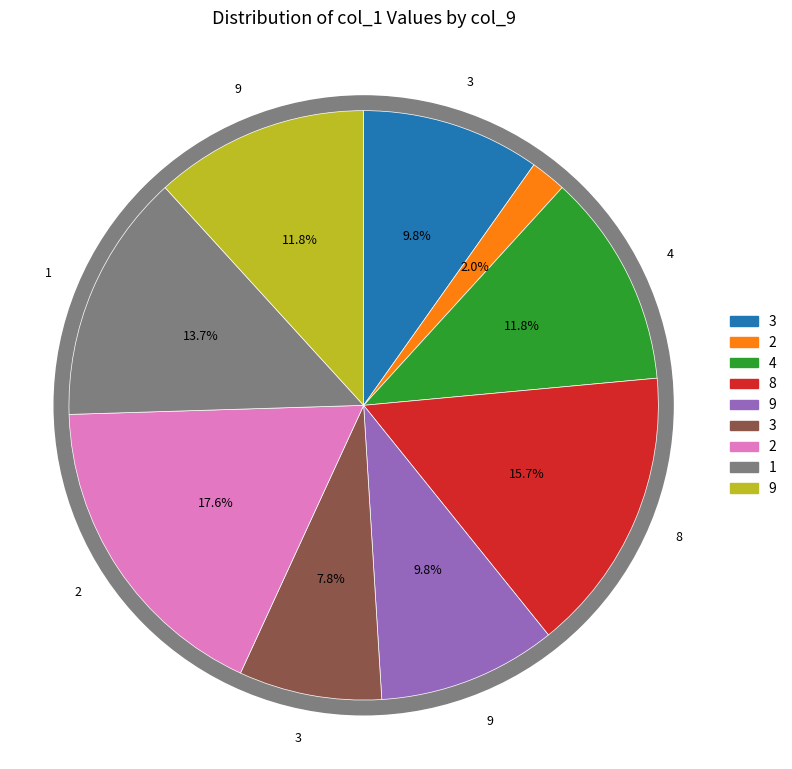

Is it true that 9 is 24% of the pie?

False